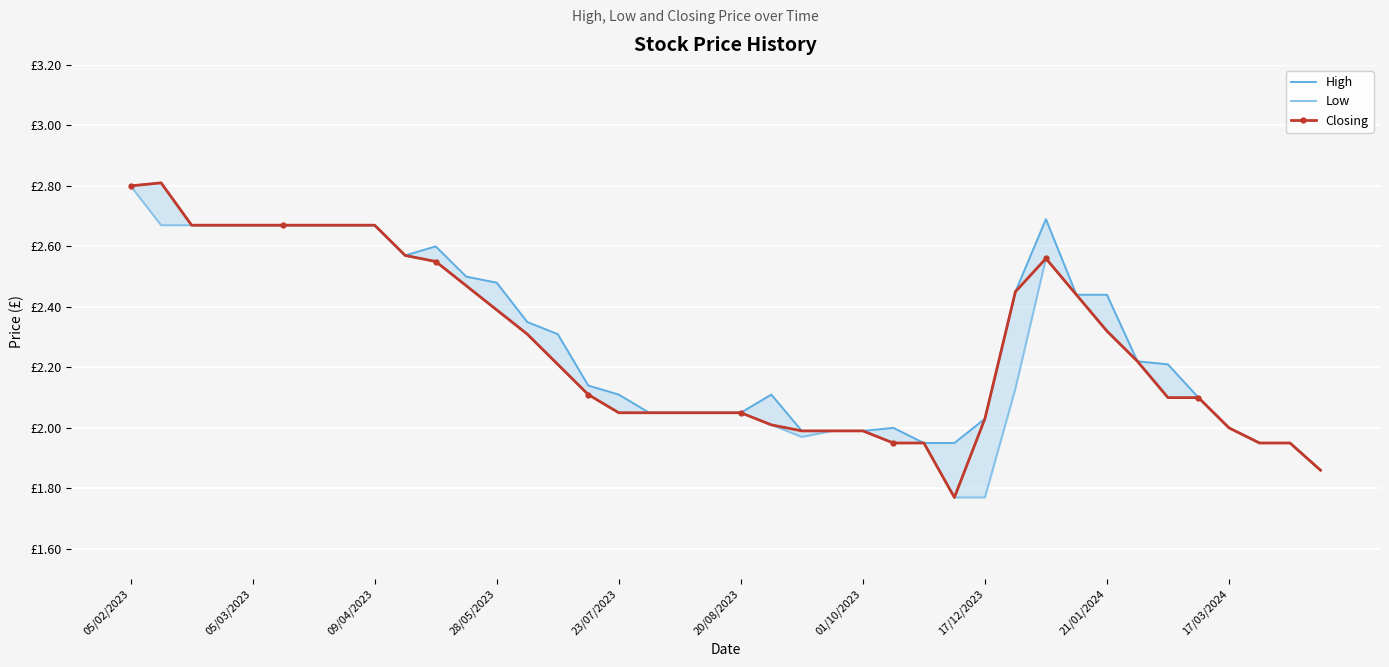

Where does the High series first go above 2?

05/02/2023